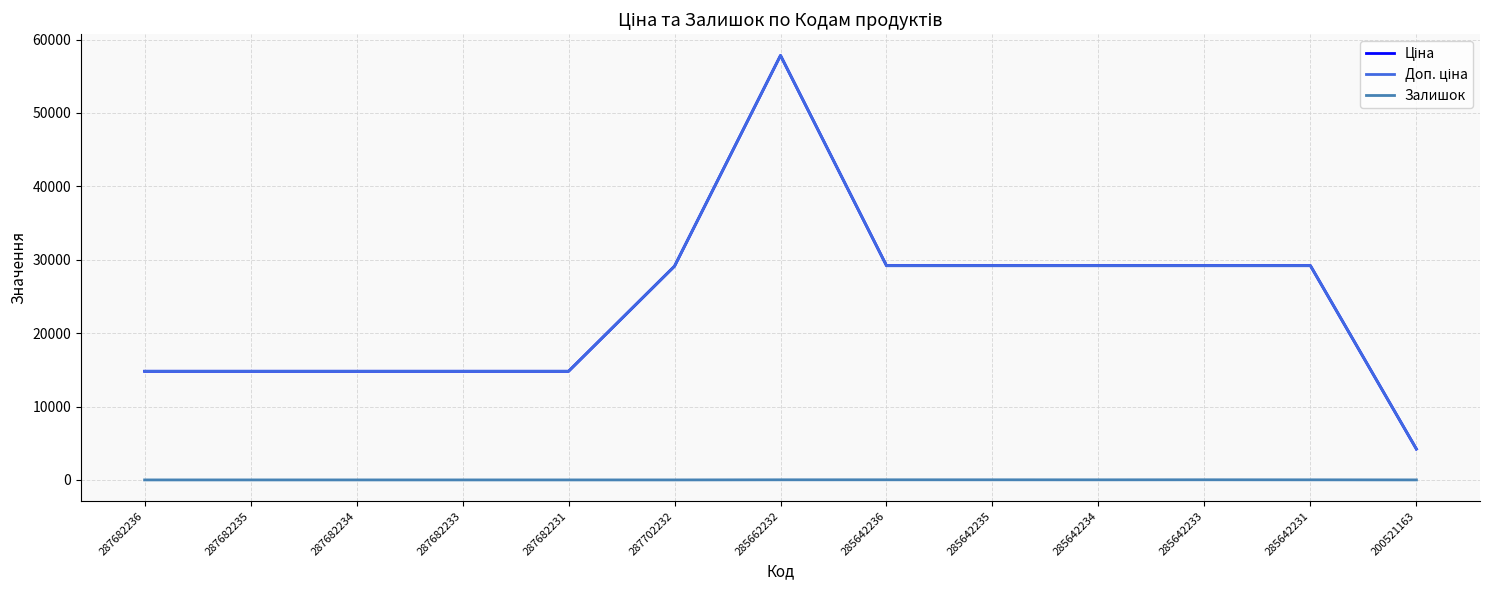

At how many categories does at least one series exceed 24933?

7